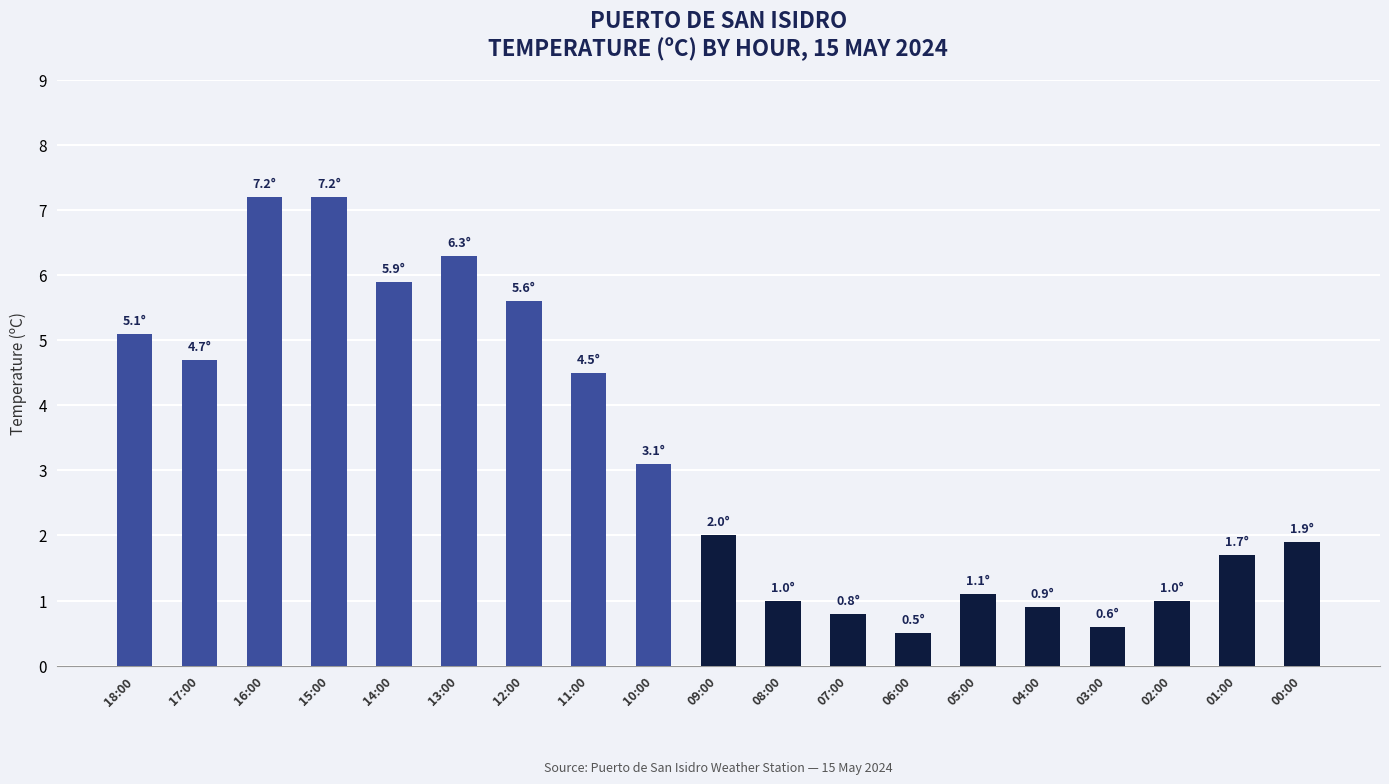

What is the label of the 19th bar from the right?

18:00